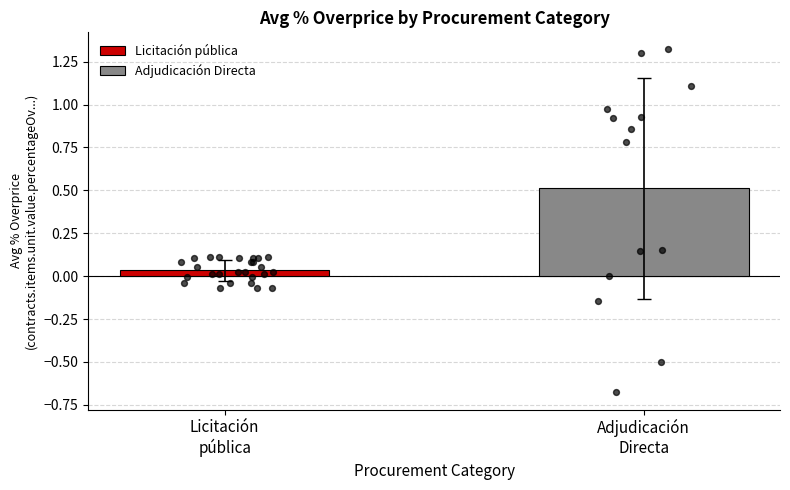

What is the highest value of the Adjudicación Directa series?

0.5